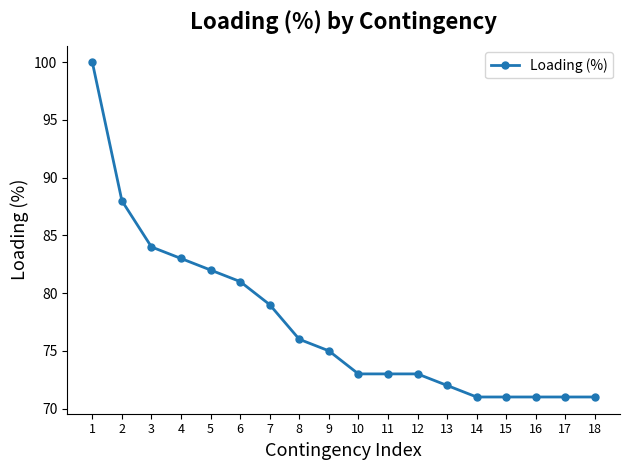

Does the chart have visible grid lines?

No